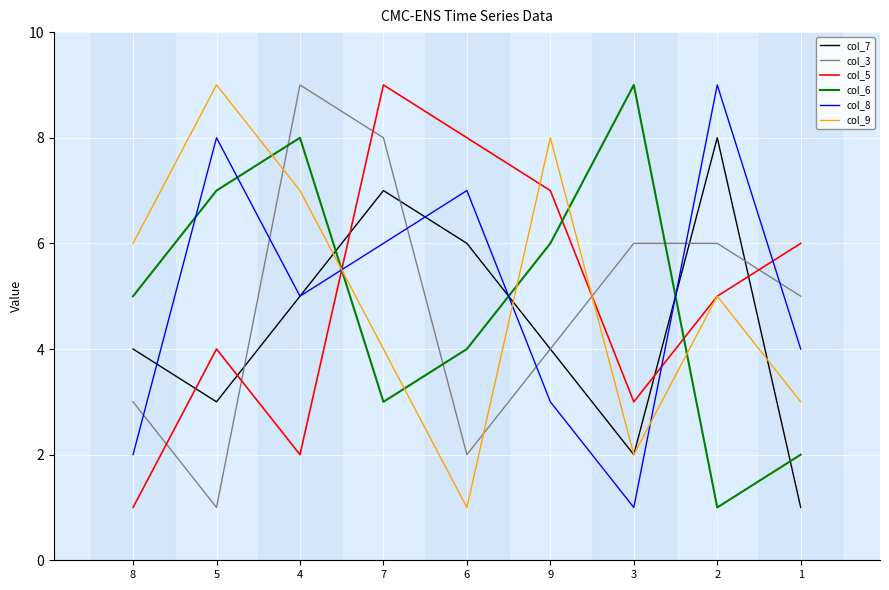

Where do col_6 and col_9 first cross each other?

5 and 4